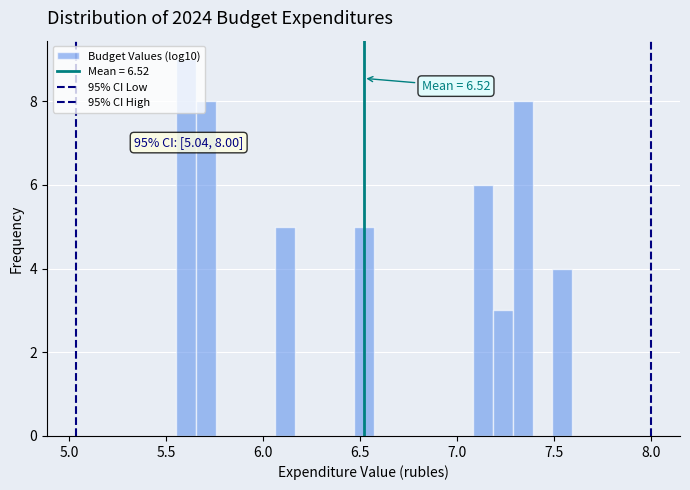

Read against the x-axis, roughly where is the centre of the tallest bar?

5.60